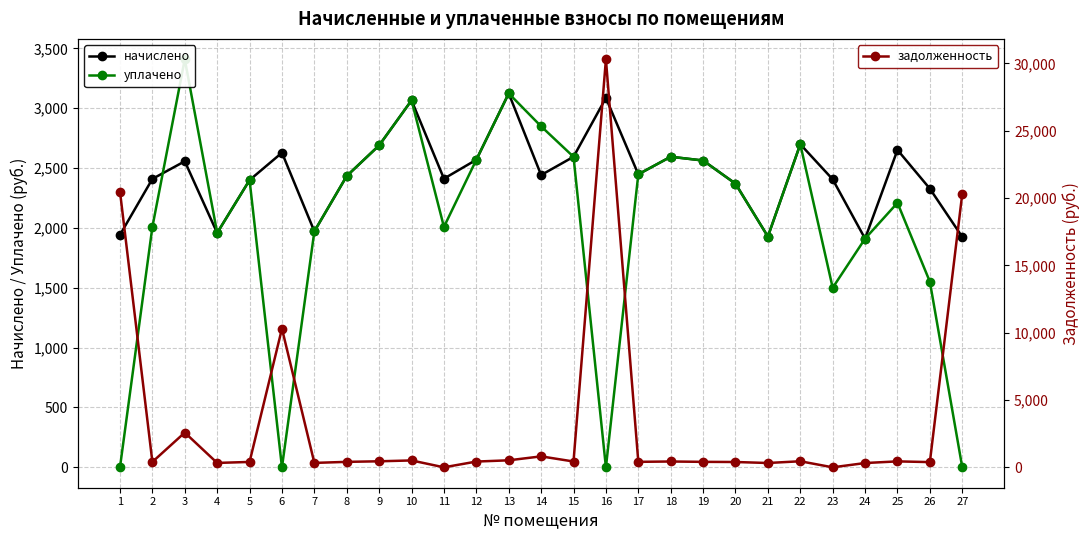

Rank the series at 1 from highest to lowest value.

задолженность, начислено, уплачено